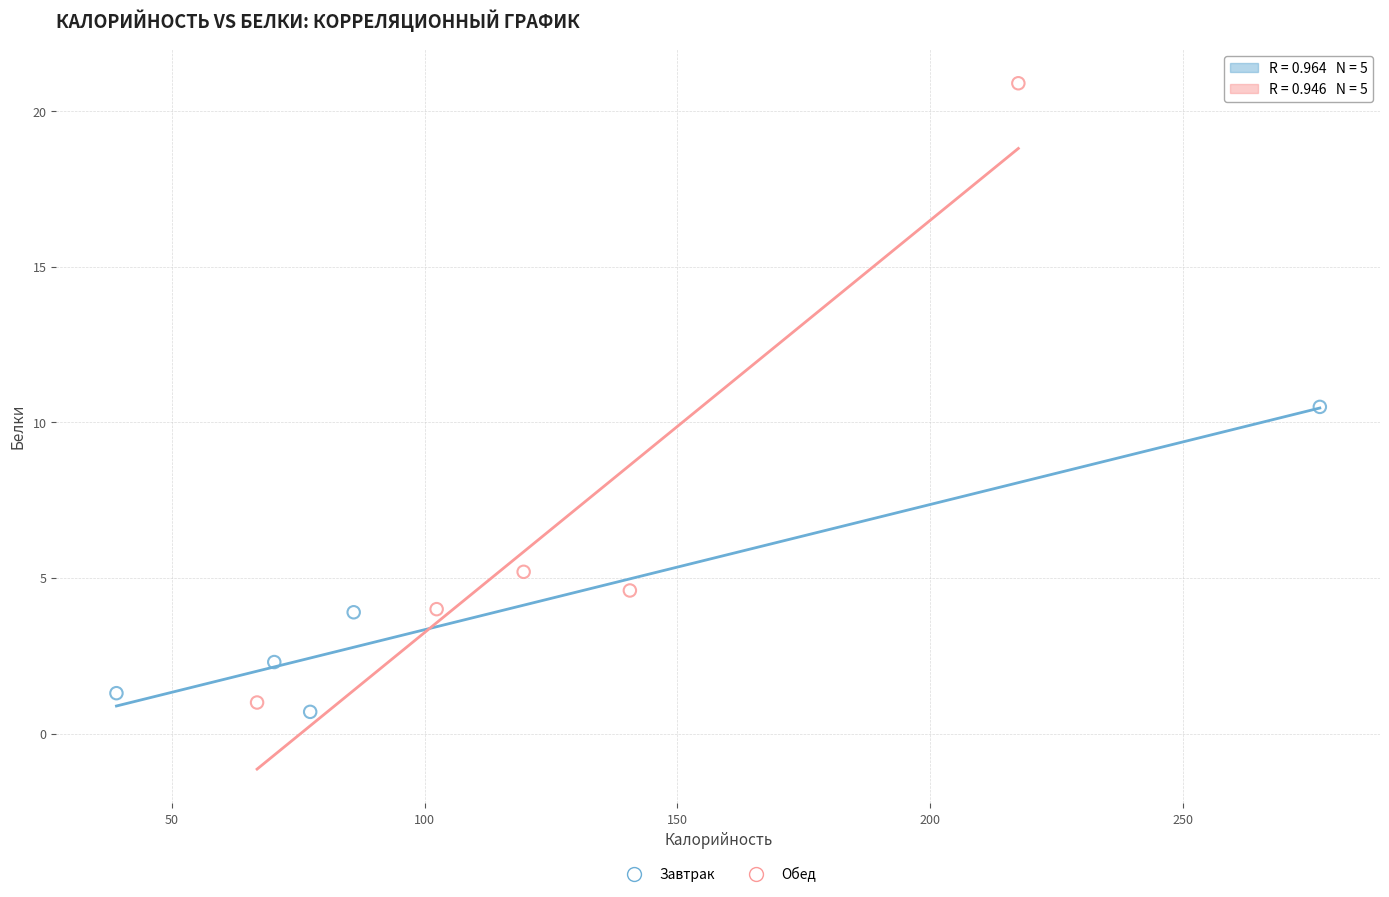

Which series has the widest spread of Y values?

Обед